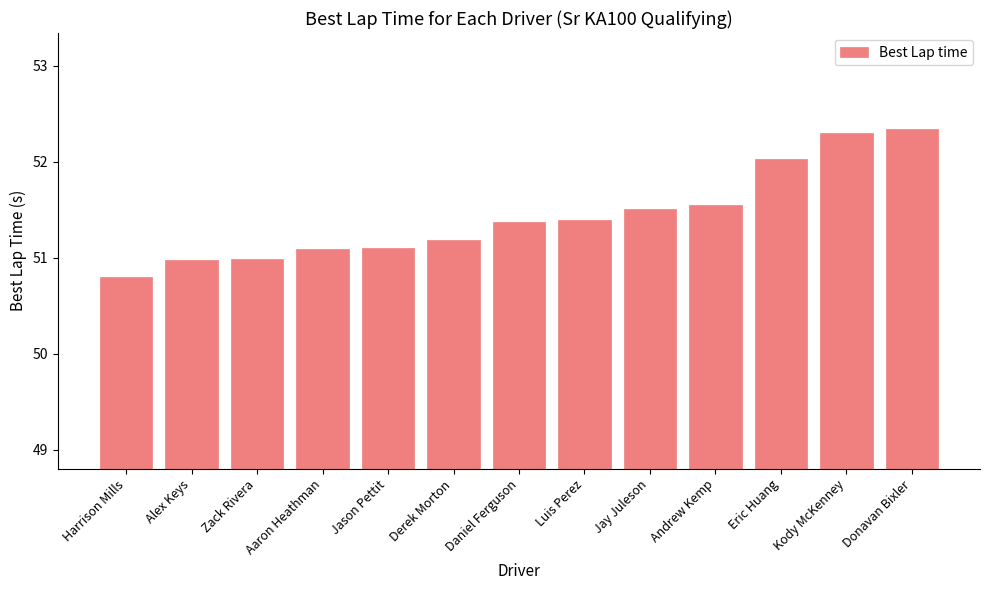

The value at Derek Morton is 51.2. True or false?

True